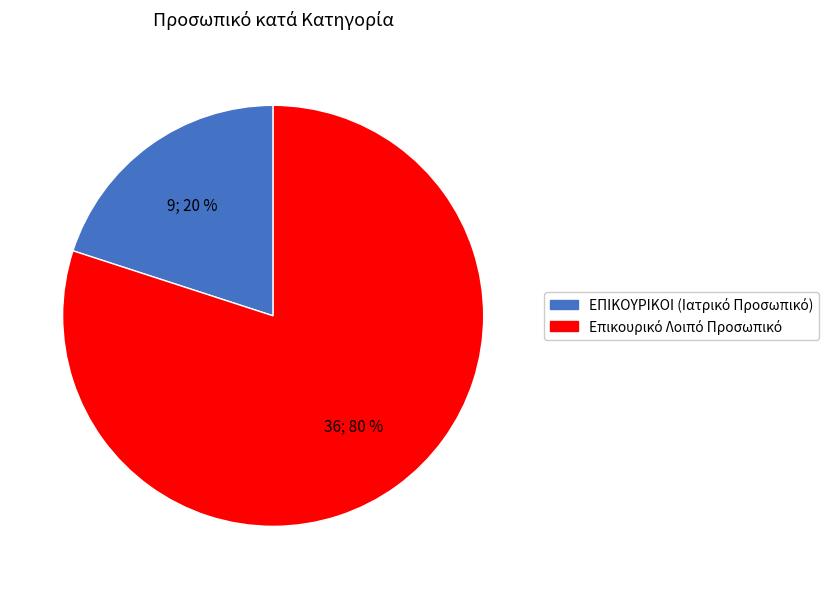

To the nearest percent, what is the average slice percentage?

50%